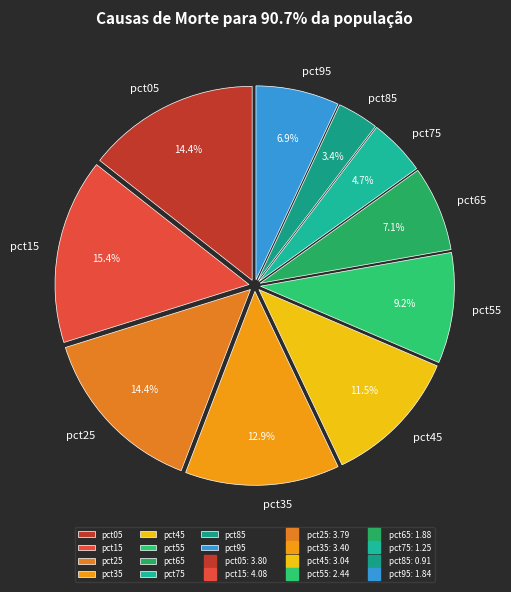

Approximately how many times larger is the value at pct35 compared to pct75?

2.7